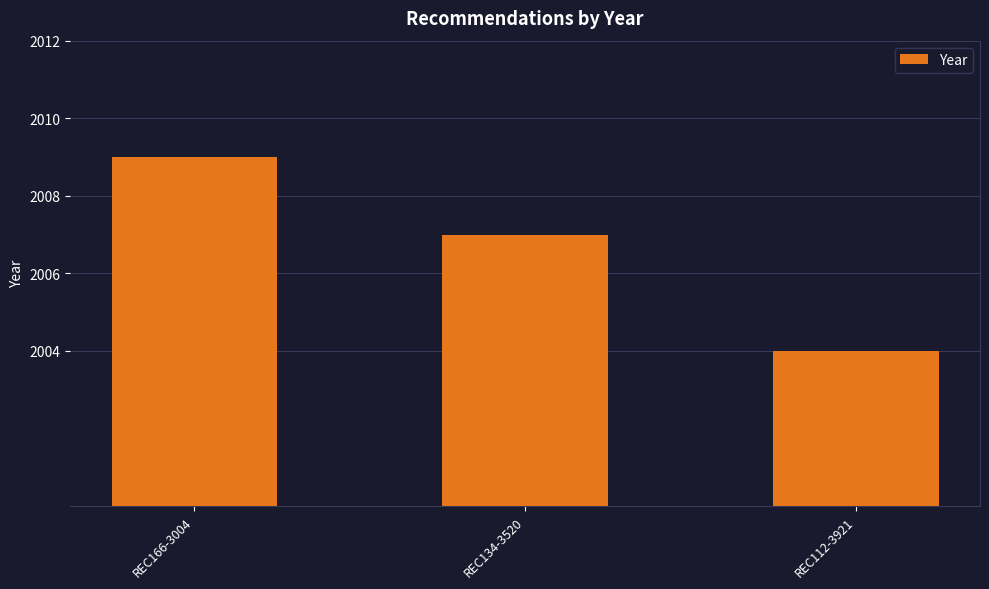

Is it true that the value at REC134-3520 is 2007?

True